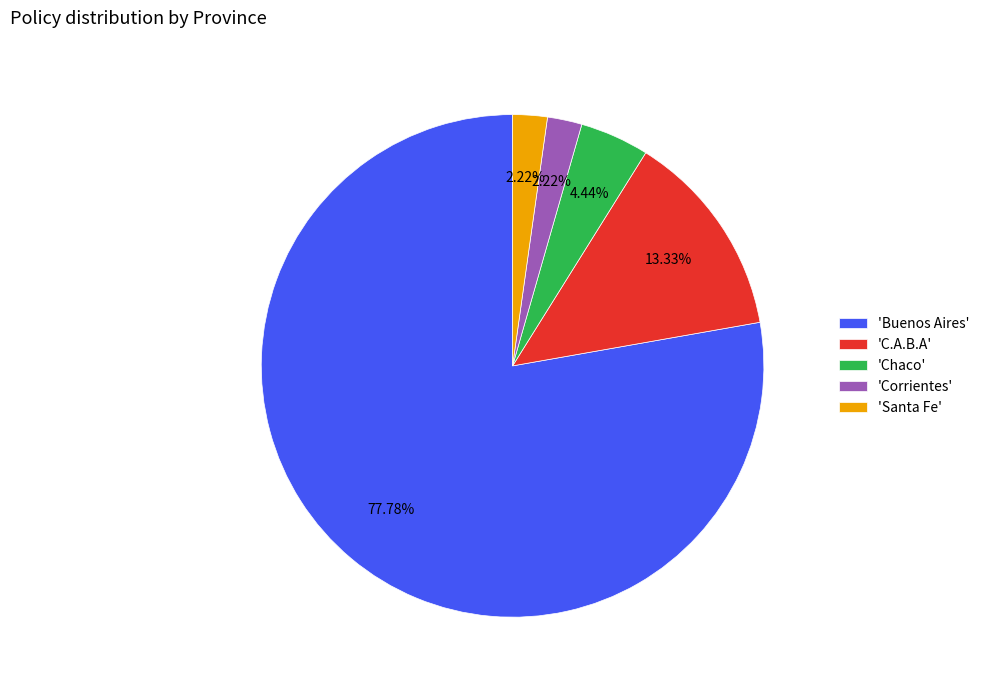

To the nearest percent, what is the average slice percentage?

20%